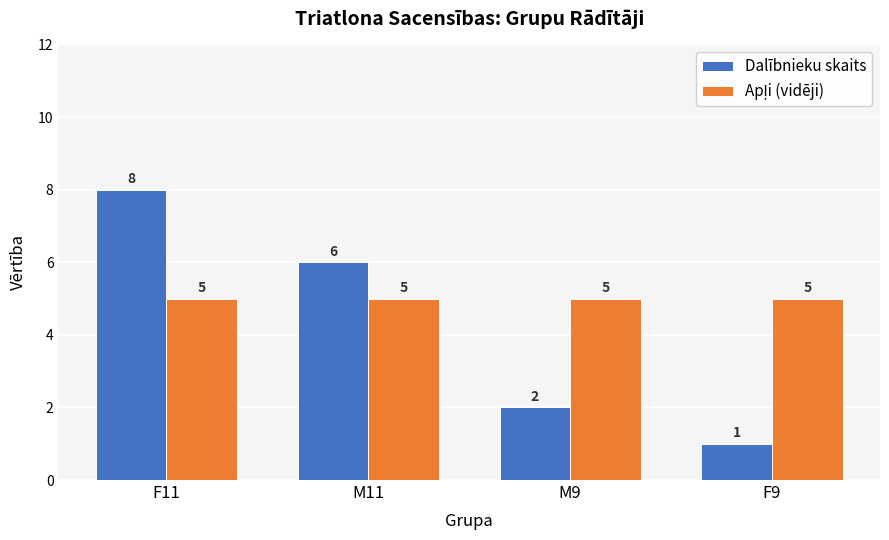

Count the number of categories in the chart.

4